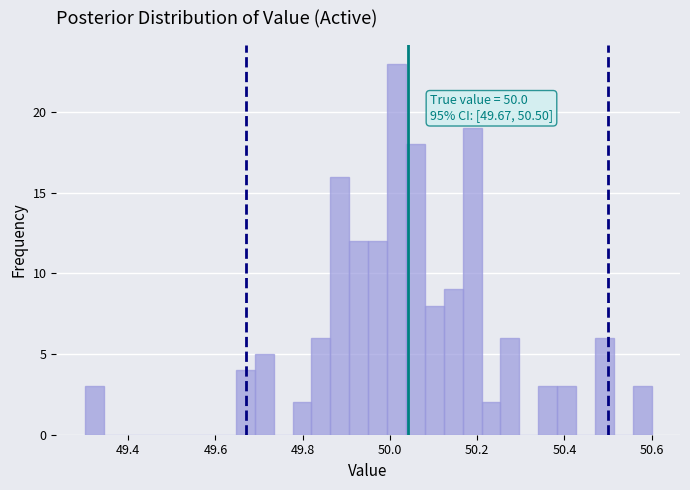

Around what value on the x-axis is the tallest bar? Give the approximate position of its centre, as read against the axis.

50.02